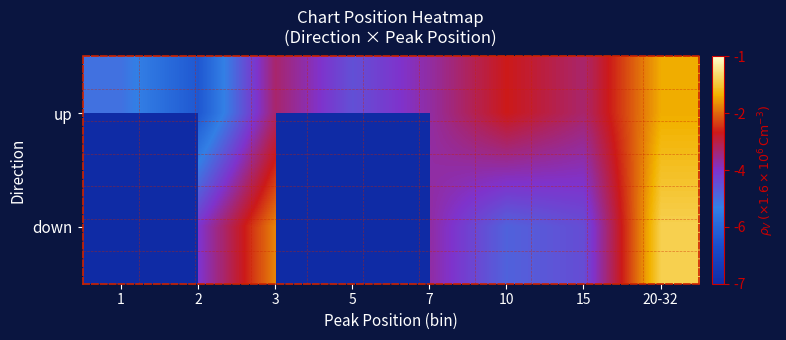

True or false: up has a value of 41.3 at 3.

False